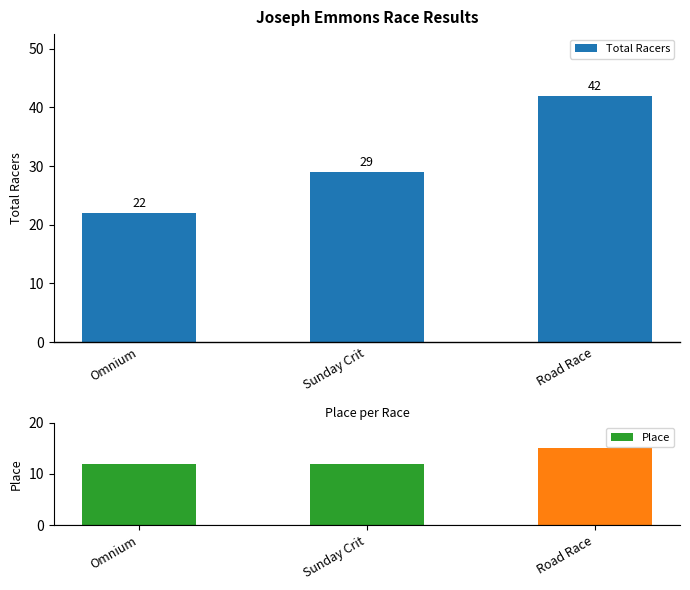

How many series are shown in this chart?

2